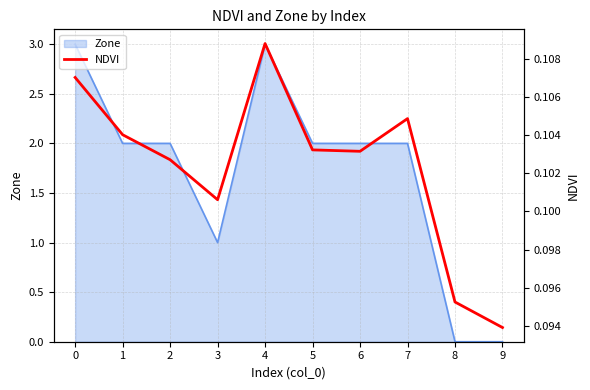

Reading left to right, transcribe all the data shown in this chart.

0=0.1	1=0.1	2=0.1	3=0.1	4=0.1	5=0.1	6=0.1	7=0.1	8=0.1	9=0.1